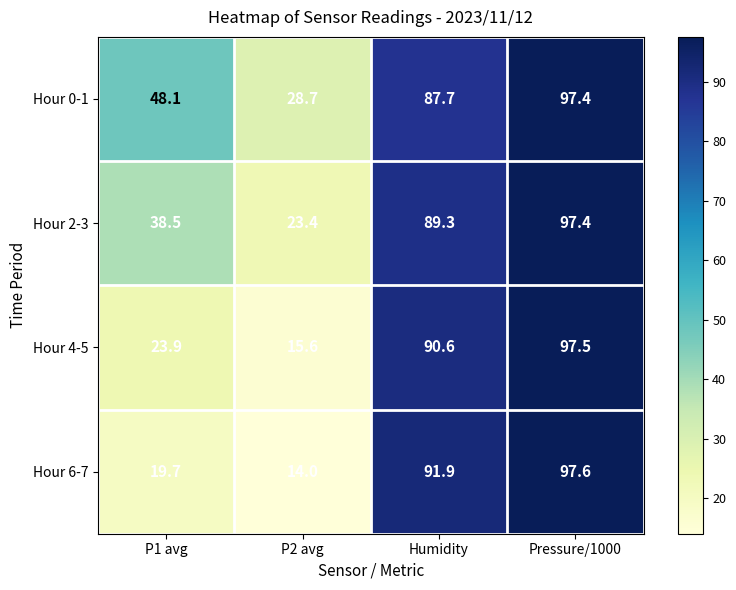

What is the approximate value of Hour 6-7 at Humidity?

91.9